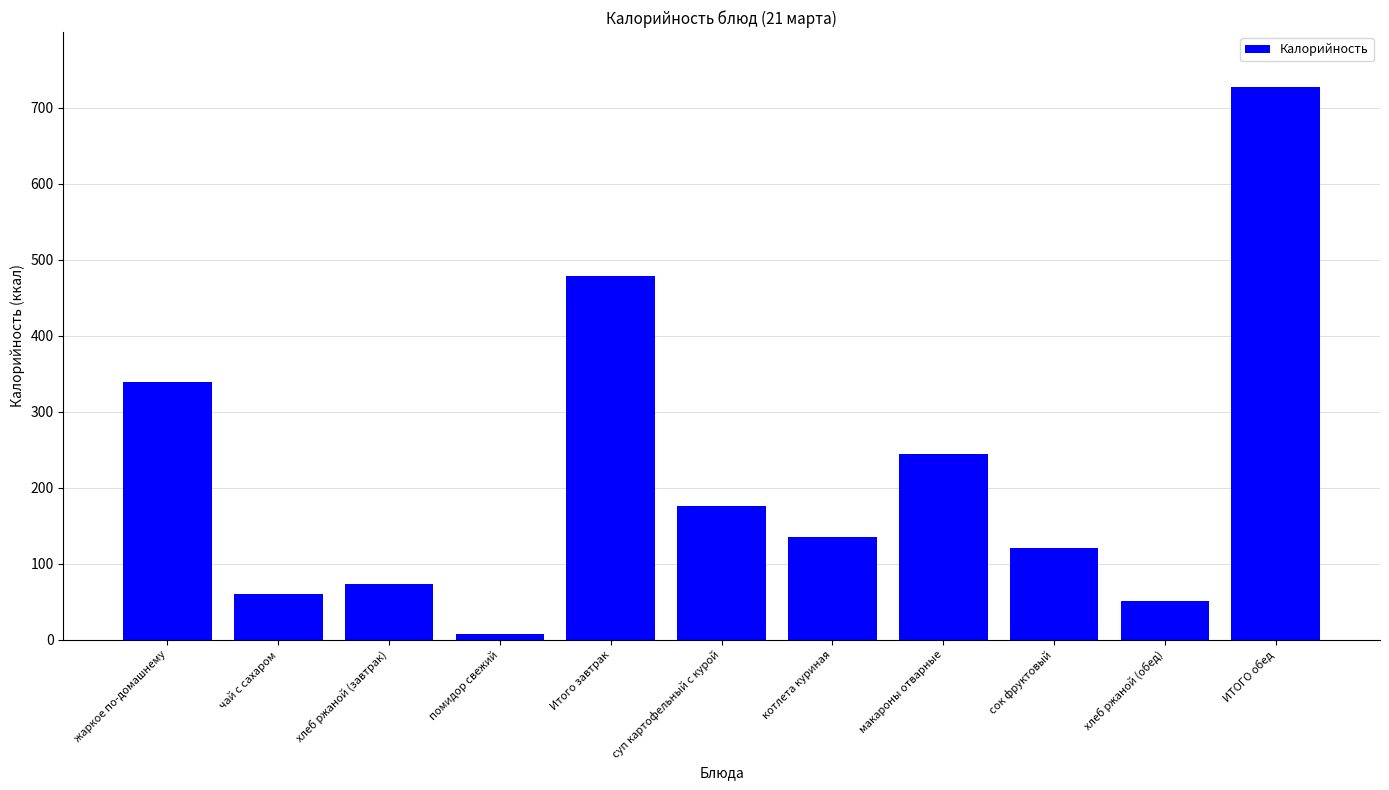

What is the greatest value displayed?

726.8